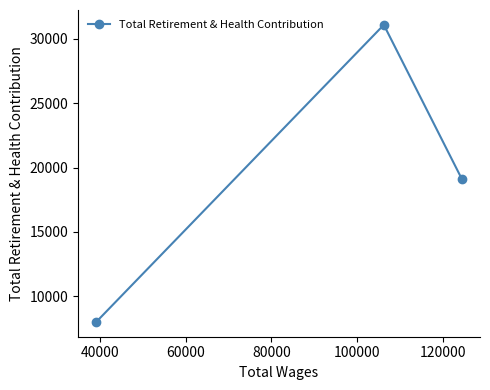

What is the minimum value shown in the chart?

7989